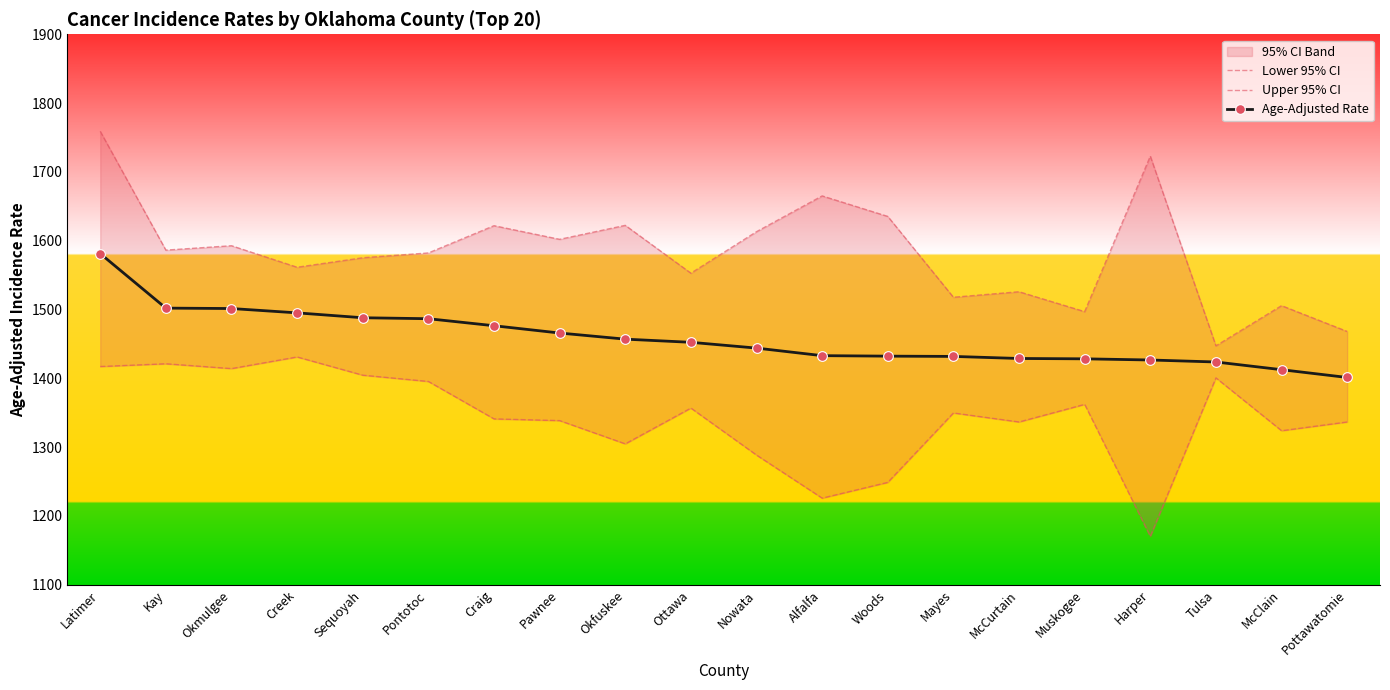

Which category has the lowest value in the Upper 95% CI series?

Tulsa